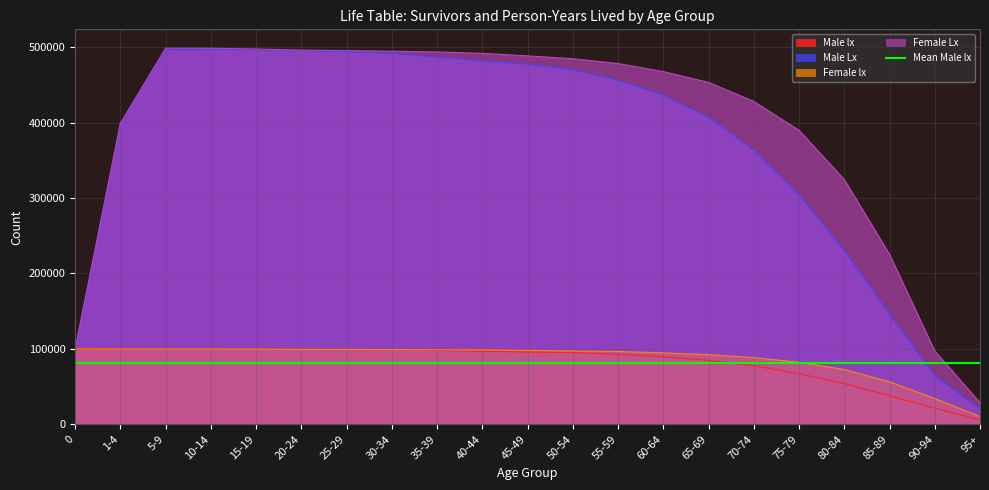

Is the value of Female lx at 80-84 greater than the value of Male lx at 15-19?

No